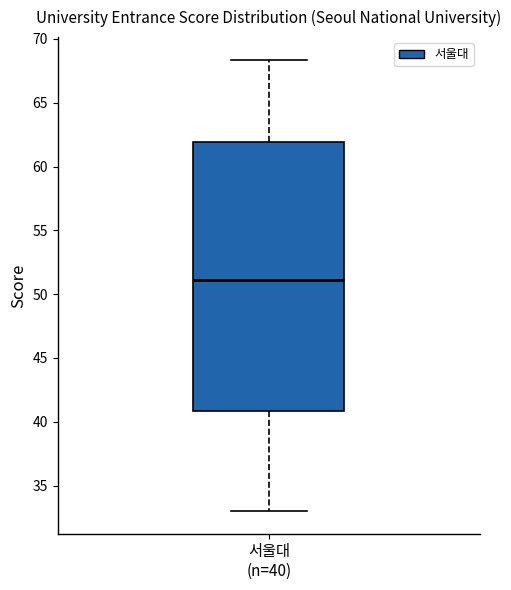

Transcribe this box plot: give where the median line is, the range the box spans, and where the two whiskers end, as read against the y-axis. The values are not printed on the chart, so give them approximately, as read against the axis.

median 51.0, box 41.0 to 62.0, whiskers 33.0 to 68.5